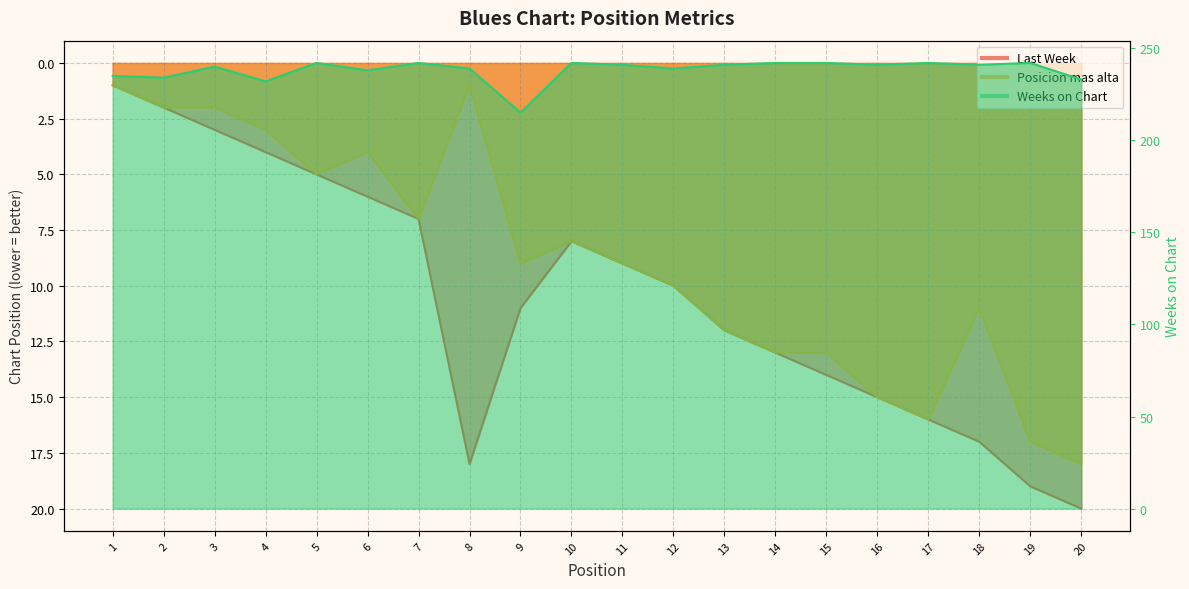

What is the value of the Posicion mas alta point at the 10th from the left?

8